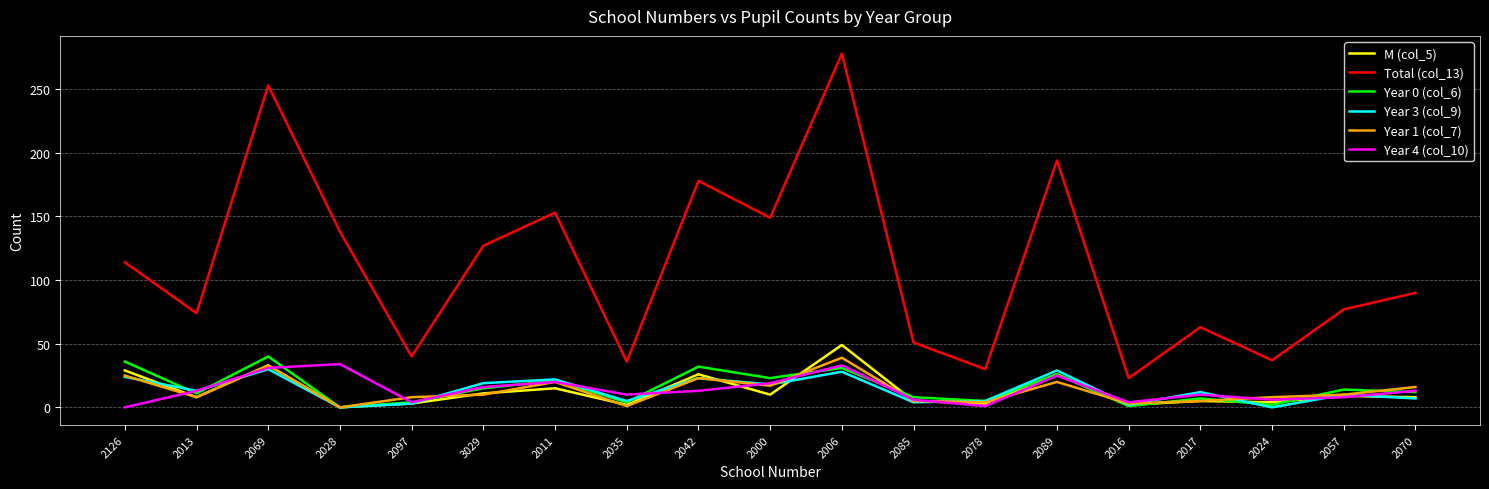

At which category does Year 3 (col_9) reach its first local valley?

2013